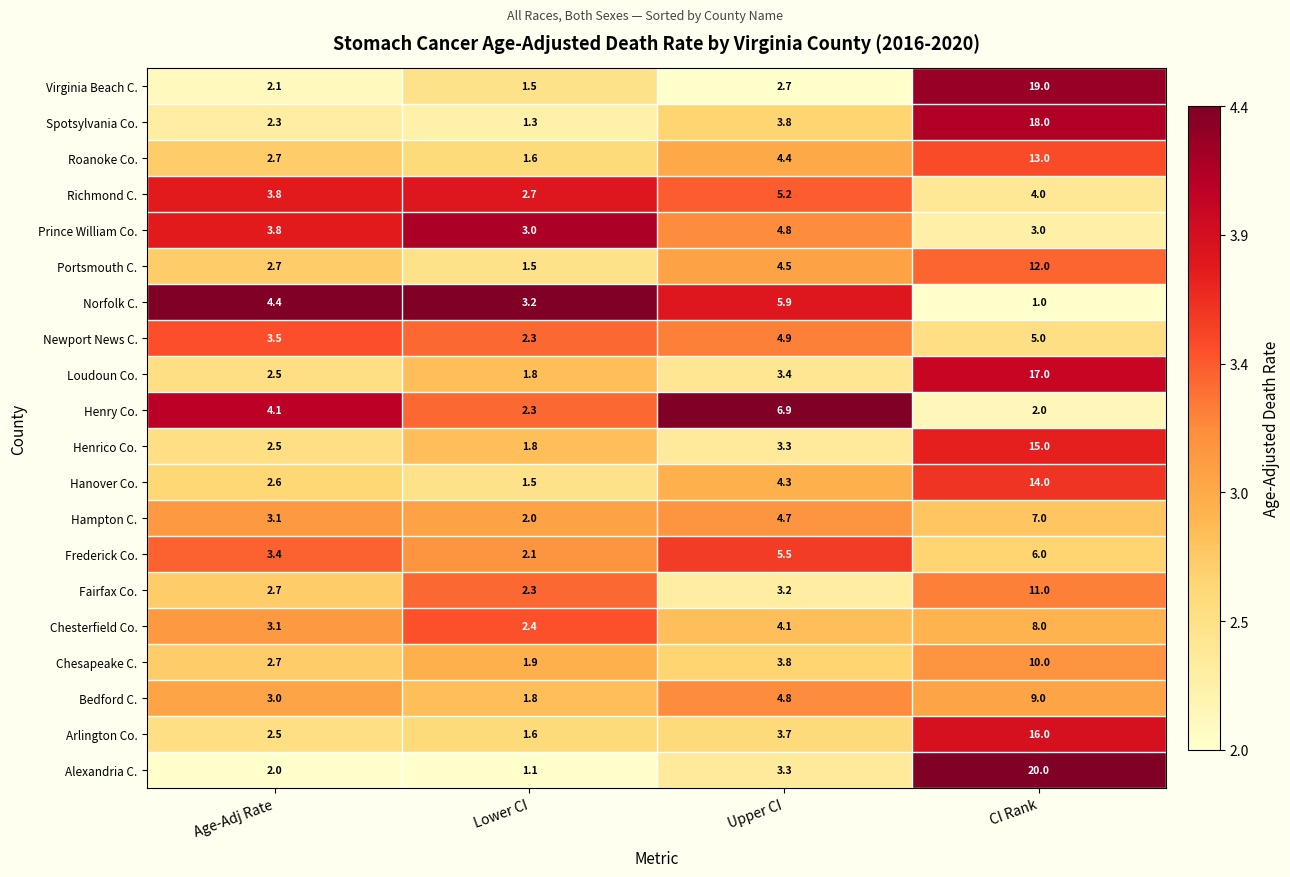

What is the average value of the Portsmouth C. series?

5.2